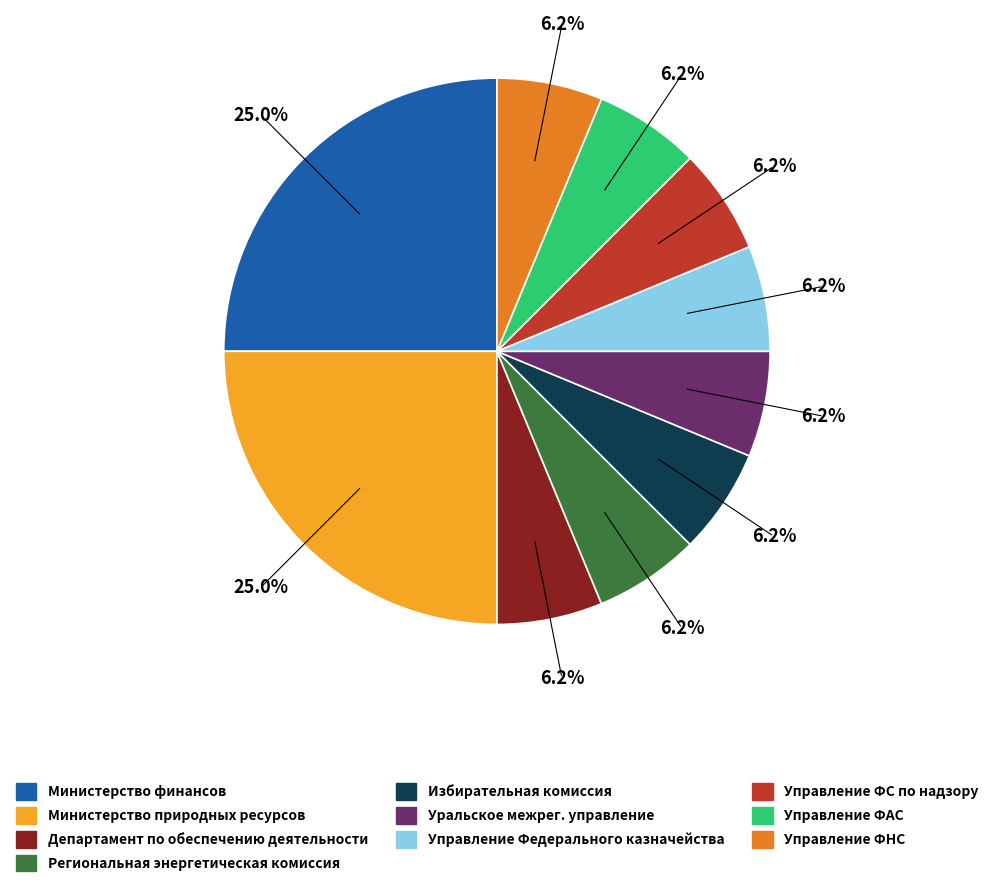

Does any single category account for the majority?

No